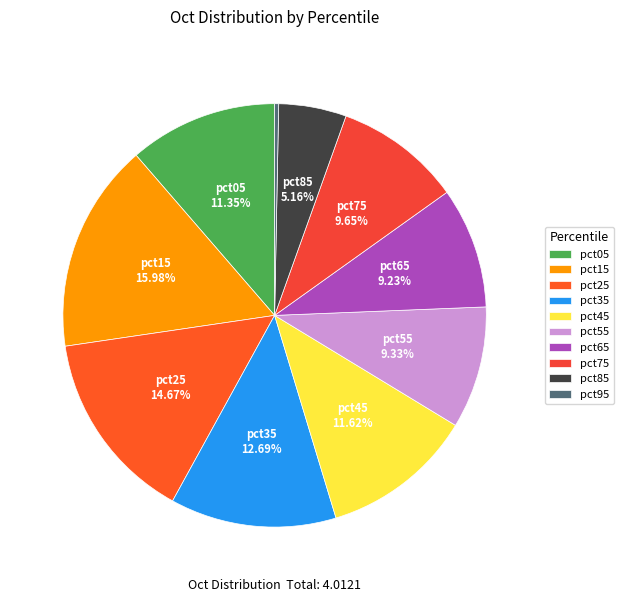

Is there a majority slice in this chart?

No